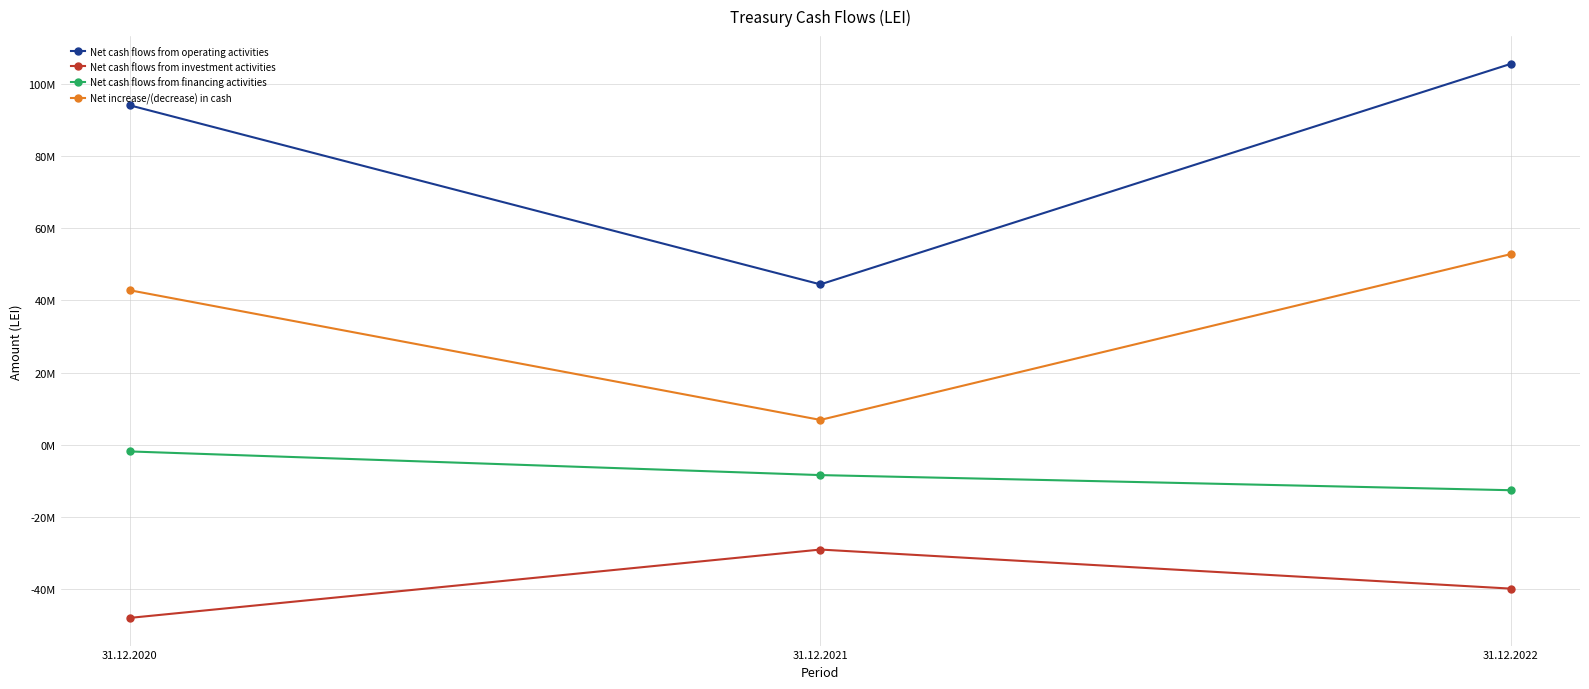

What are all the series names shown in the legend?

Net cash flows from operating activities, Net cash flows from investment activities, Net cash flows from financing activities, Net increase/(decrease) in cash